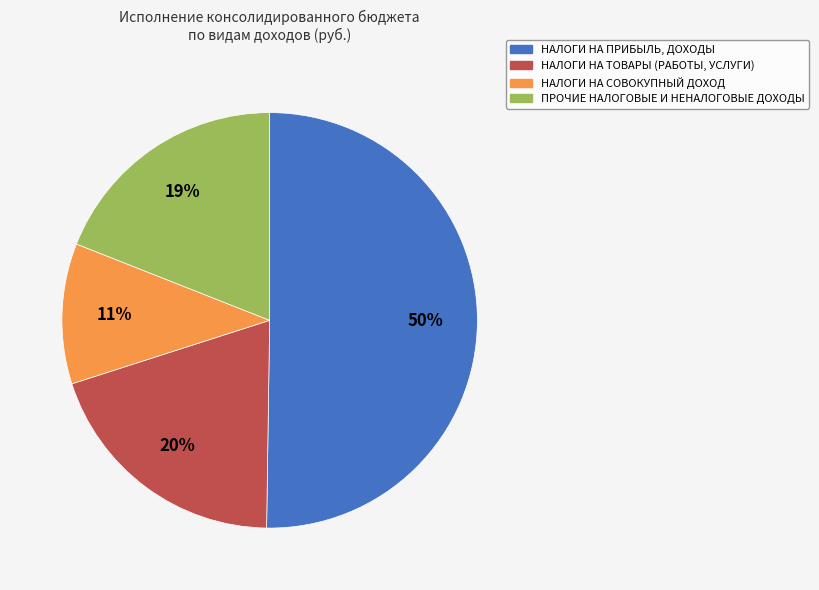

What is the smallest slice in the pie chart?

НАЛОГИ НА СОВОКУПНЫЙ ДОХОД